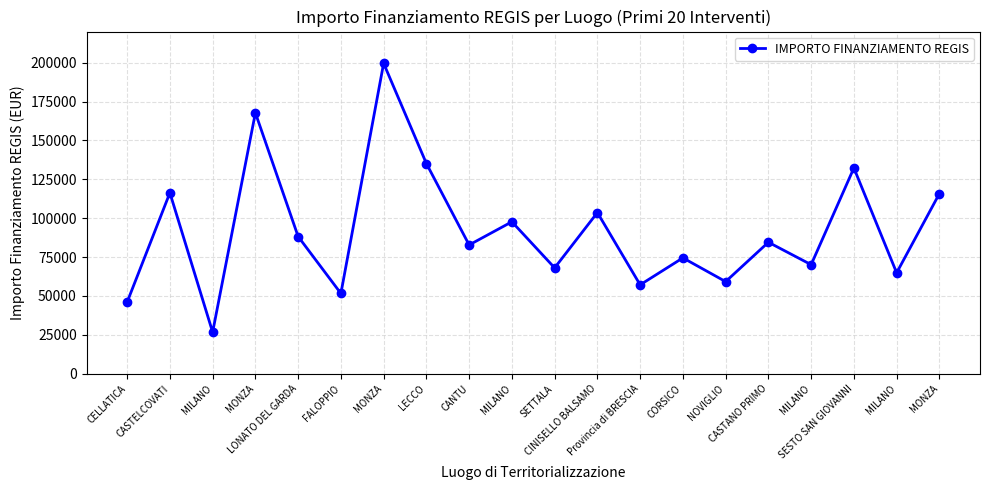

What is the change in value from LONATO DEL GARDA to SETTALA?

-20156.0